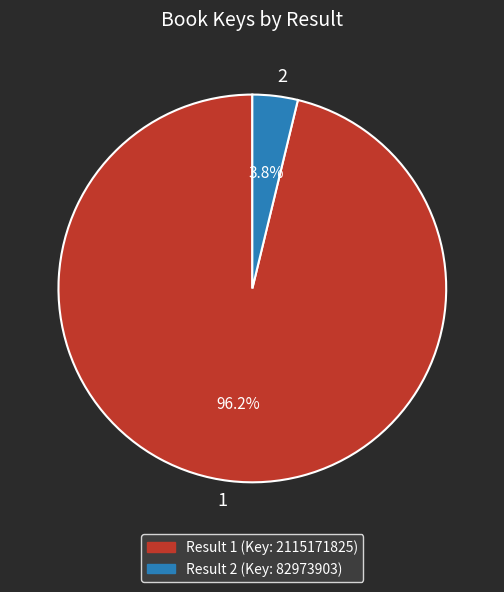

Is there any slice that represents more than half of the pie?

Yes